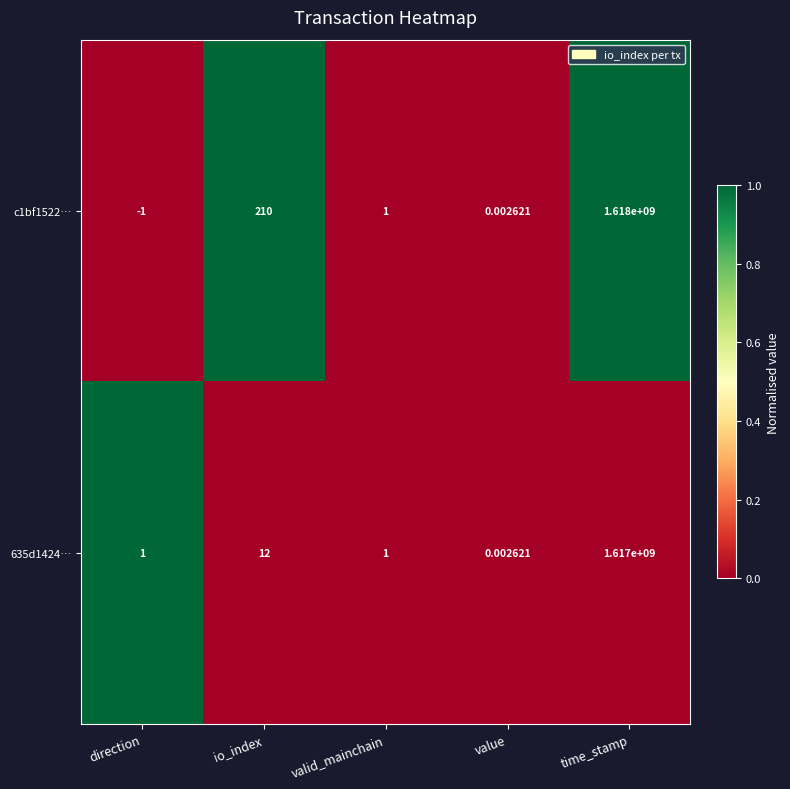

At which category is the sum across all series the highest?

time_stamp